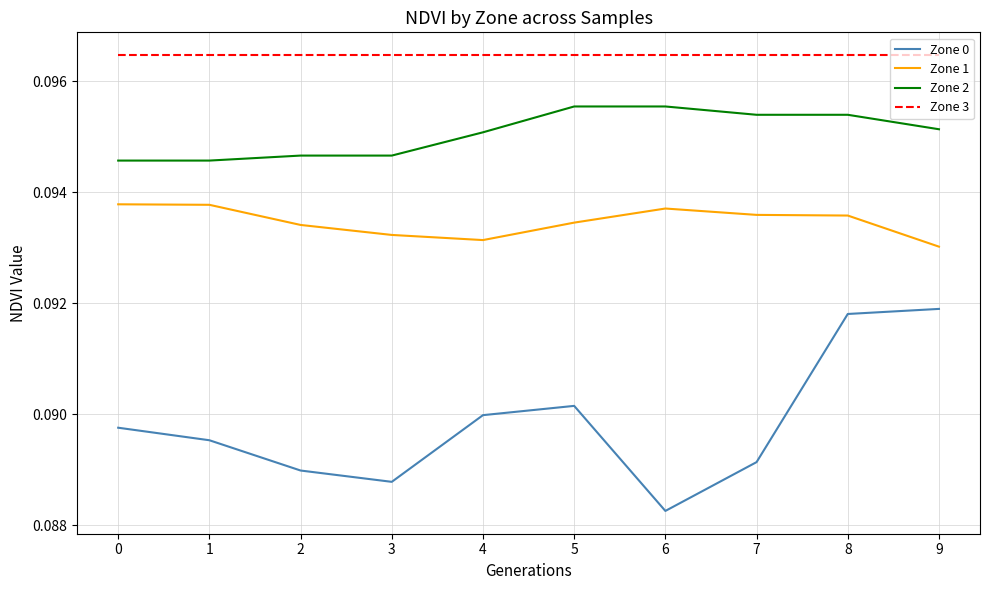

Rank the series by their average value, from lowest to highest.

Zone 0, Zone 1, Zone 2, Zone 3